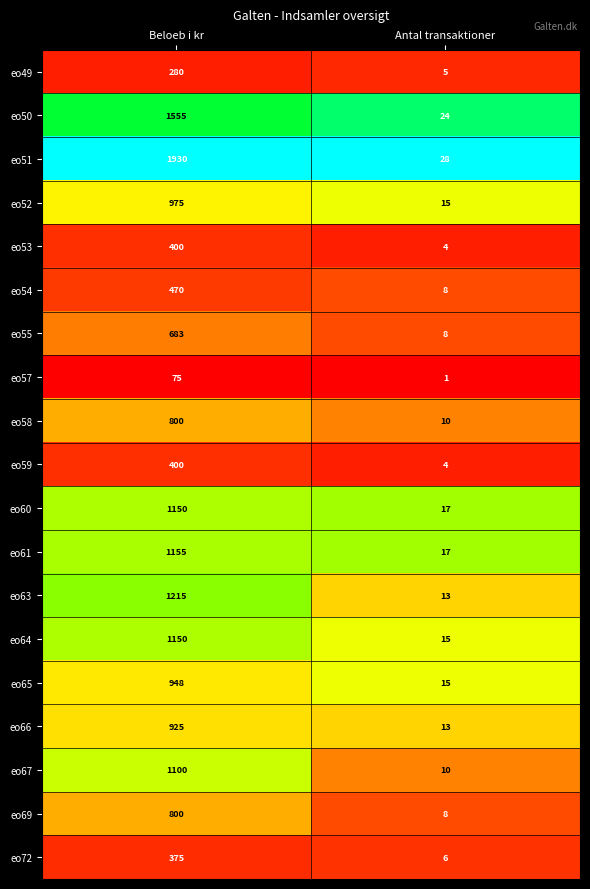

Is it true that eo55 equals 683 at Beloeb i kr?

True